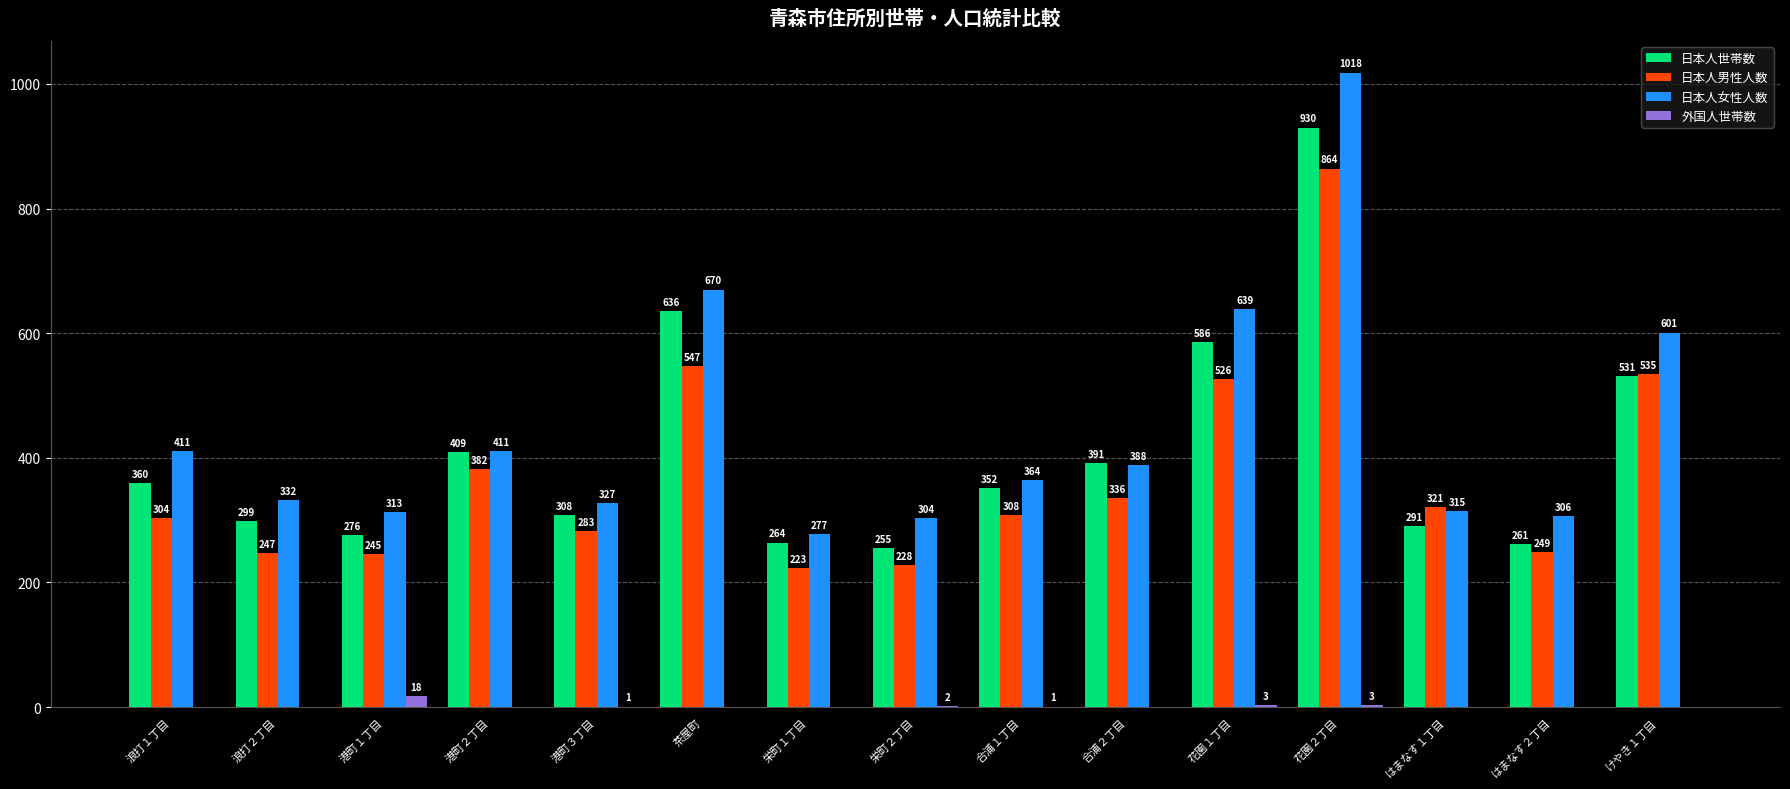

Between 浪打１丁目 and 花園２丁目, which series saw the biggest shift?

日本人女性人数